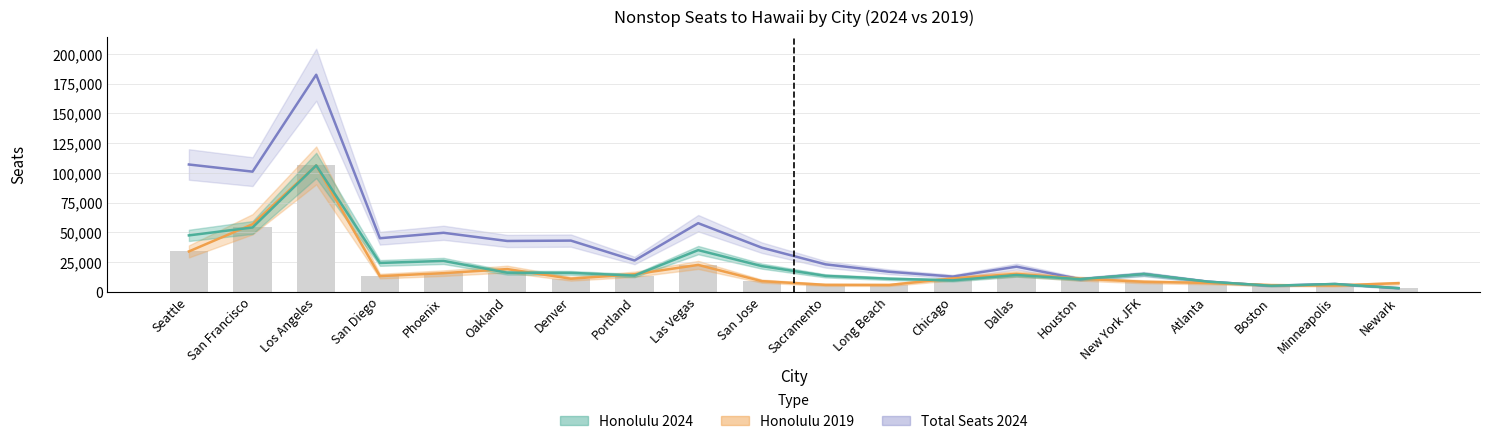

Is the value of Honolulu 2019 at Denver greater than the value of Total Seats 2024 at Portland?

No